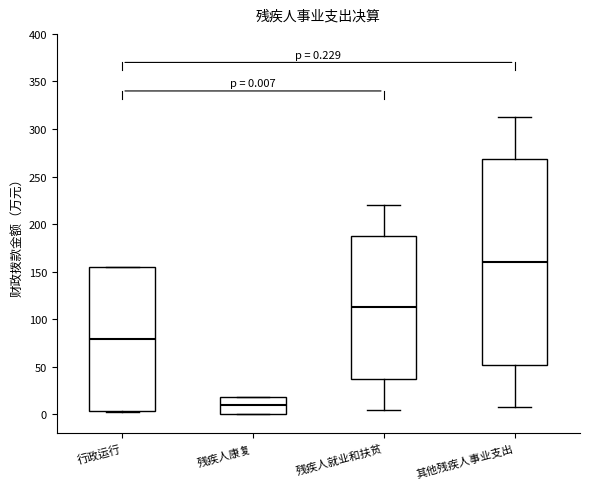

Which box has the highest median line?

其他残疾人事业支出